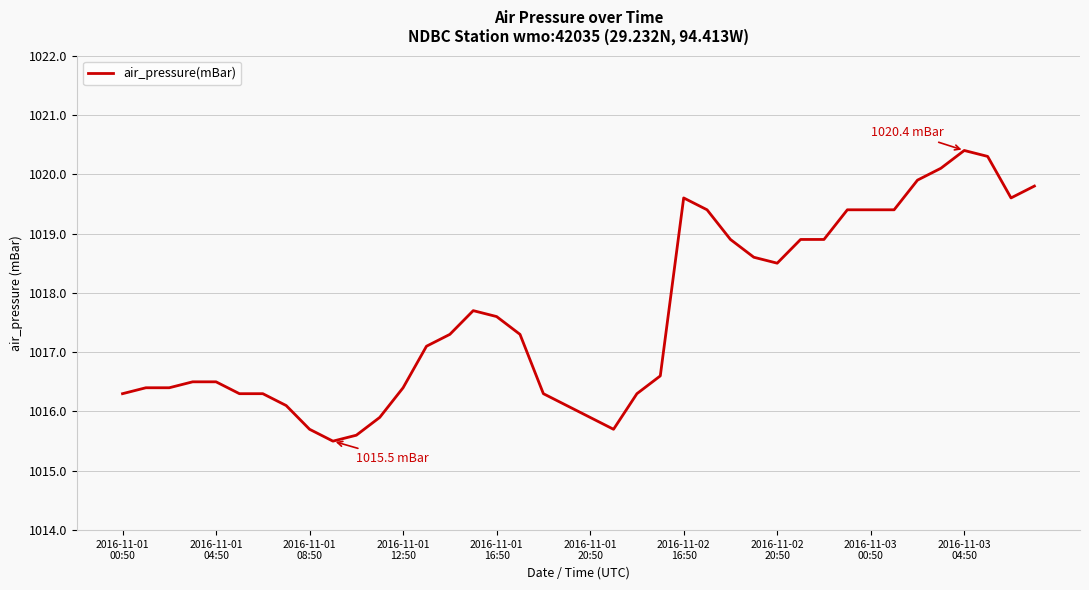

What is the difference between the maximum and minimum values?

4.9